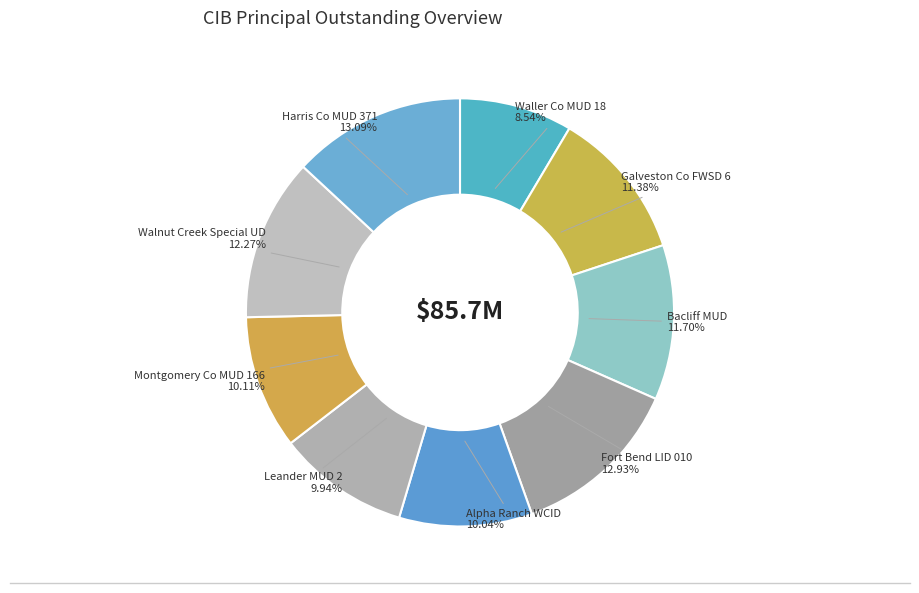

Which slice is the largest?

Harris County MUD 371